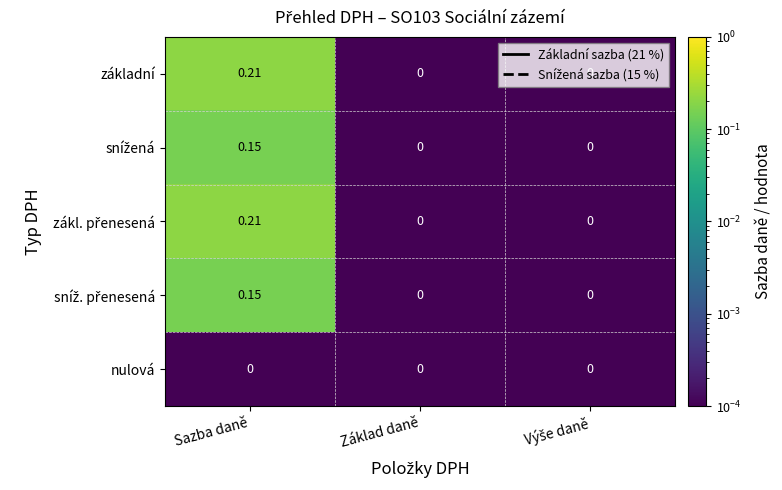

At which category is the sum across all series the highest?

Sazba daně